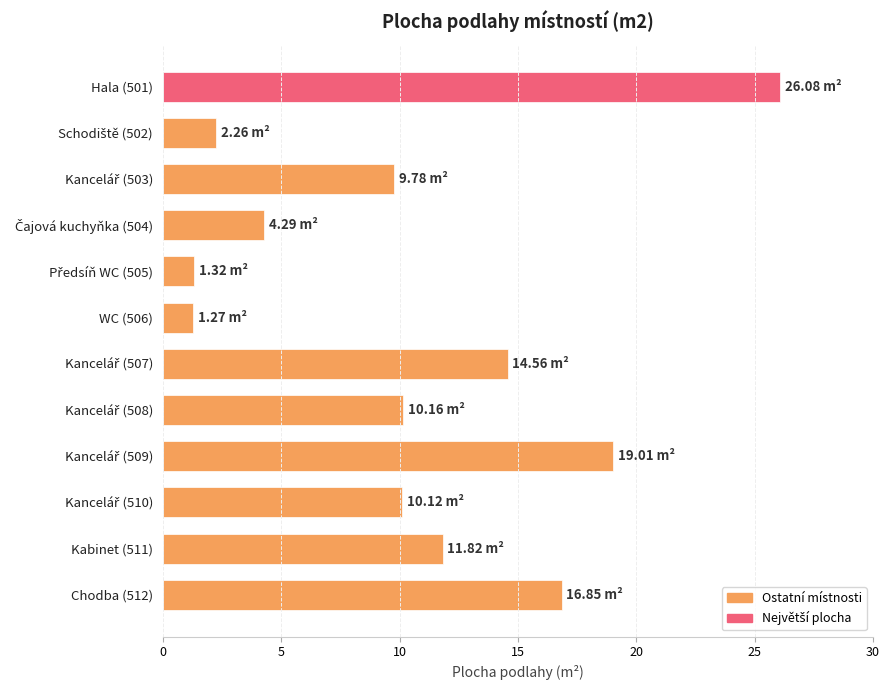

What is the sum of all values?

127.5